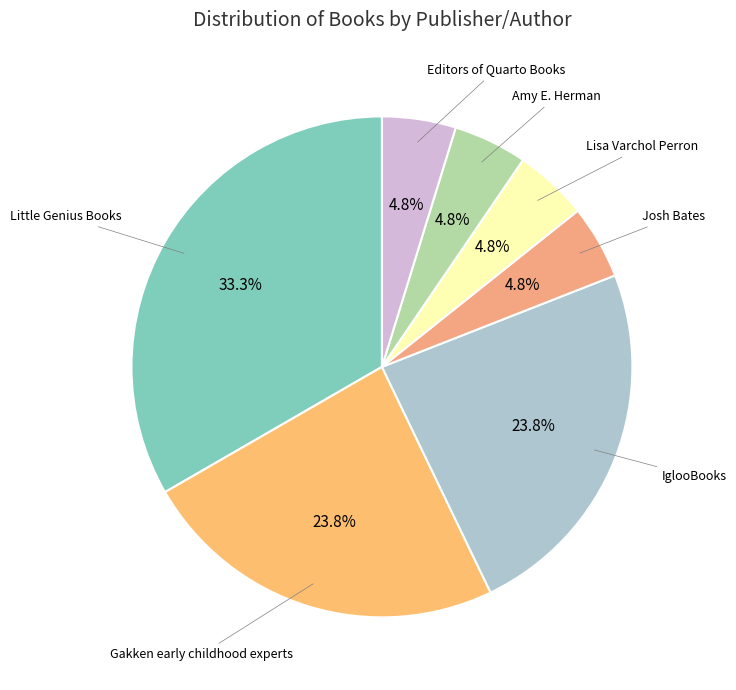

Rank the categories by value from highest to lowest.

Little Genius Books, Gakken early childhood experts, IglooBooks, Josh Bates, Lisa Varchol Perron, Amy E. Herman, Editors of Quarto Books